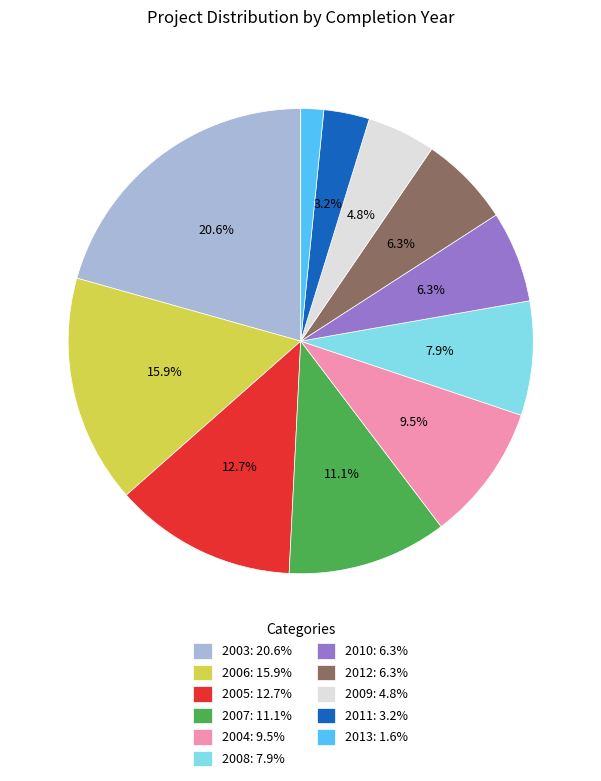

Which category has the biggest portion of the pie?

2003